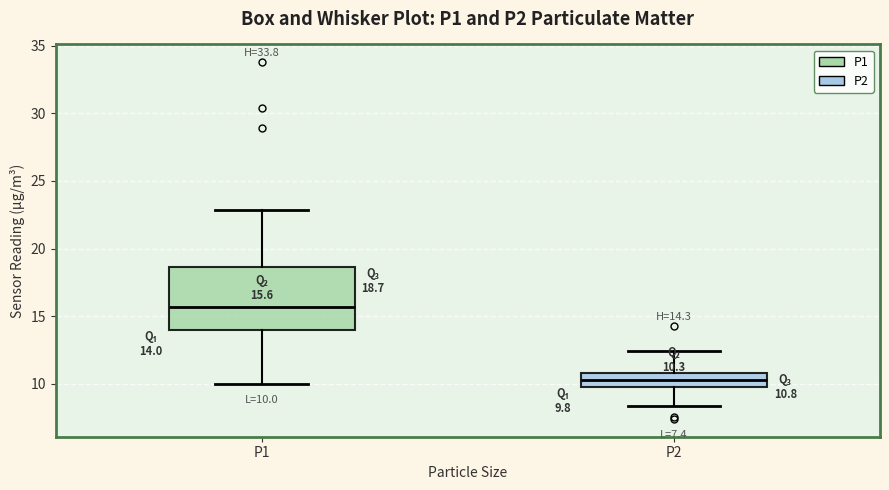

Which box's median line is the highest?

P1